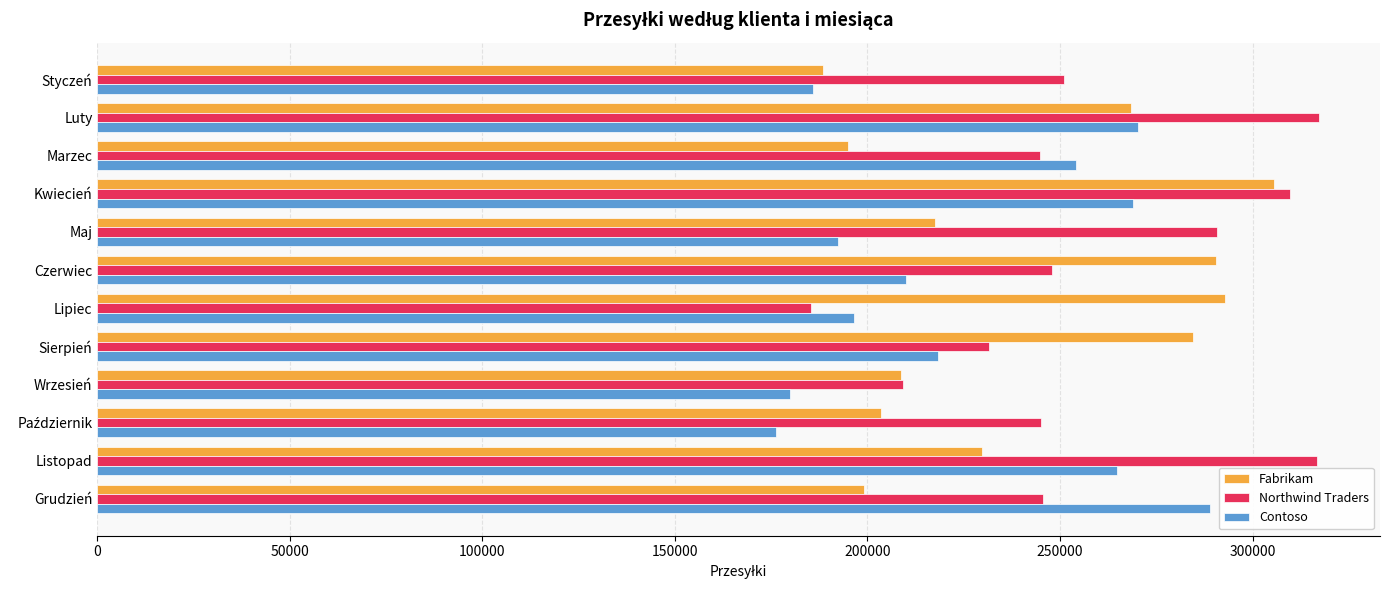

Which series has the largest range (max minus min)?

Northwind Traders